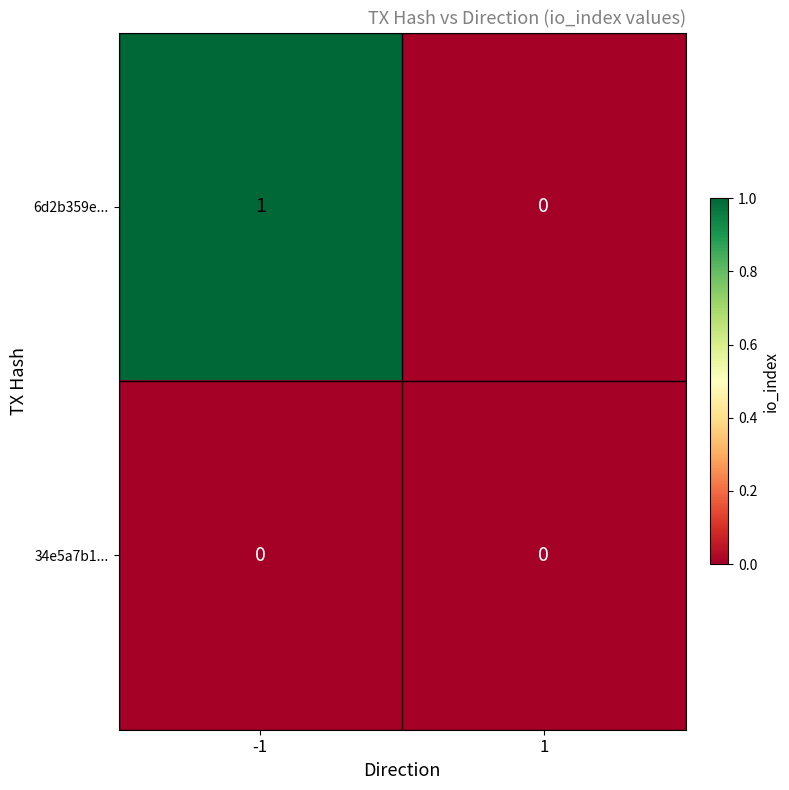

Reading left to right, what are all the values shown in this chart?

6d2b359e...: 1	0
34e5a7b1...: 0	0